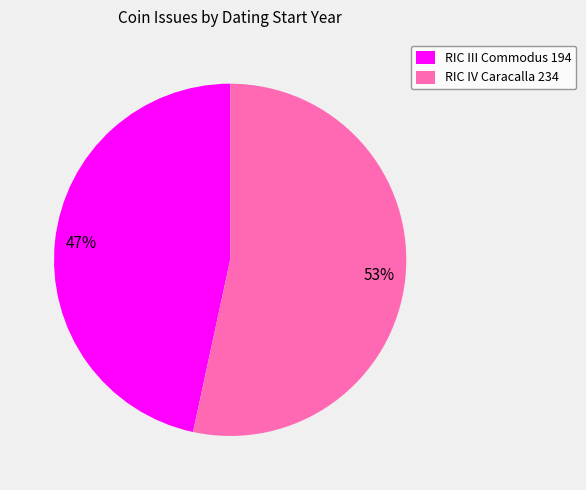

True or false: RIC III Commodus 194 accounts for 47% of the total.

True